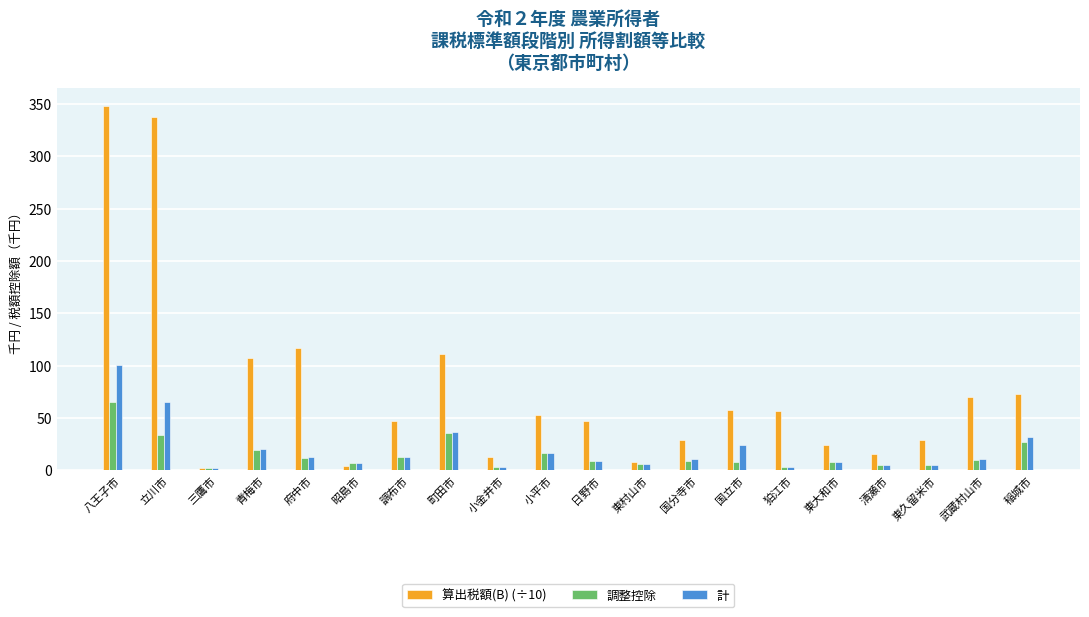

What is the difference between the highest and lowest values at 東大和市?

16.5